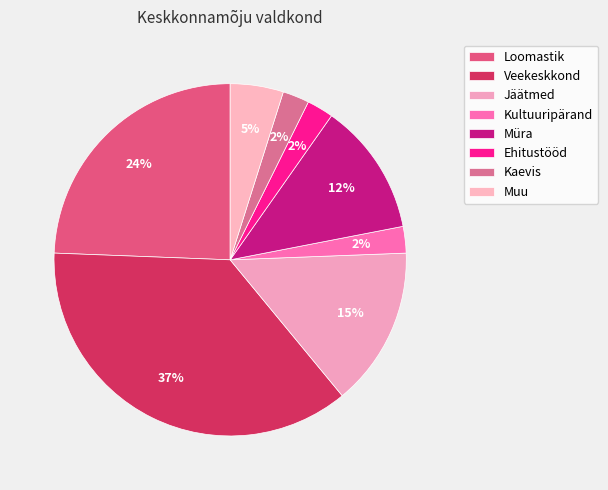

Count the number of slices in the pie.

8